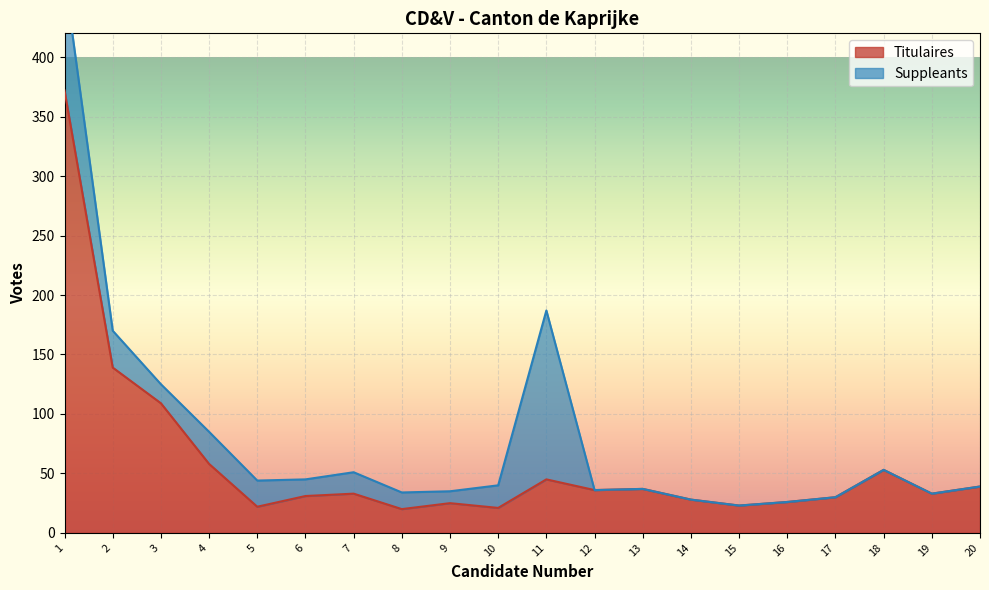

The chart shows a value of 29 at 5. True or false?

False